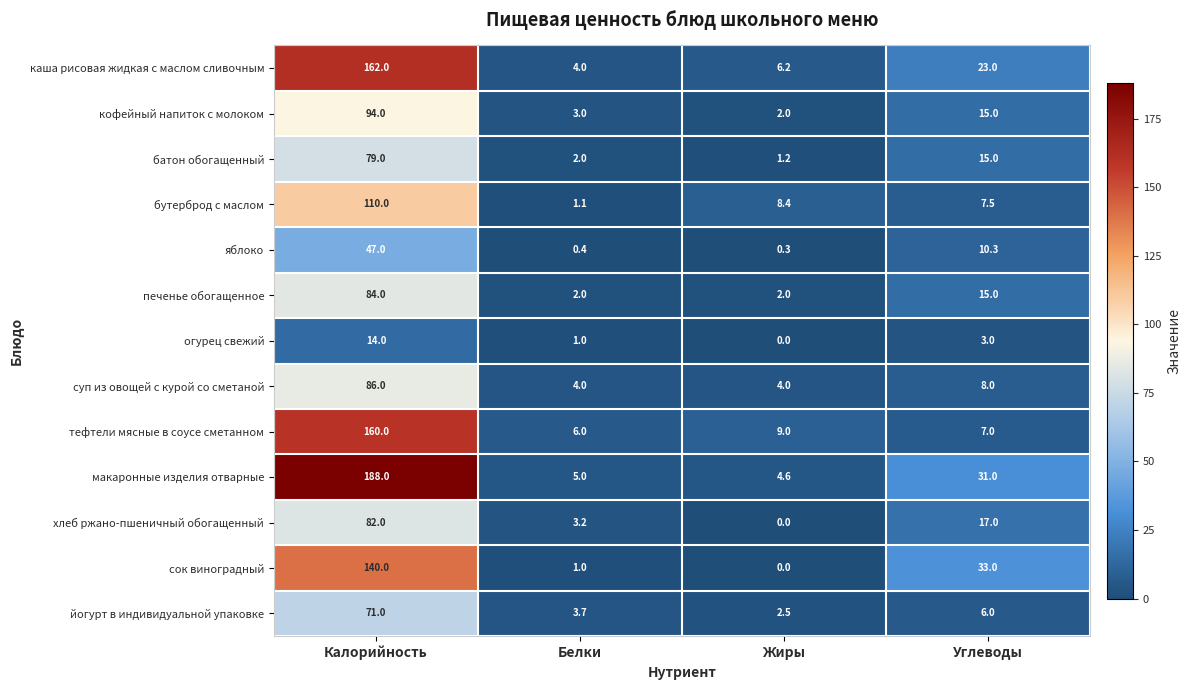

What is the difference between the second highest and second lowest values in the батон обогащенный series?

13.0